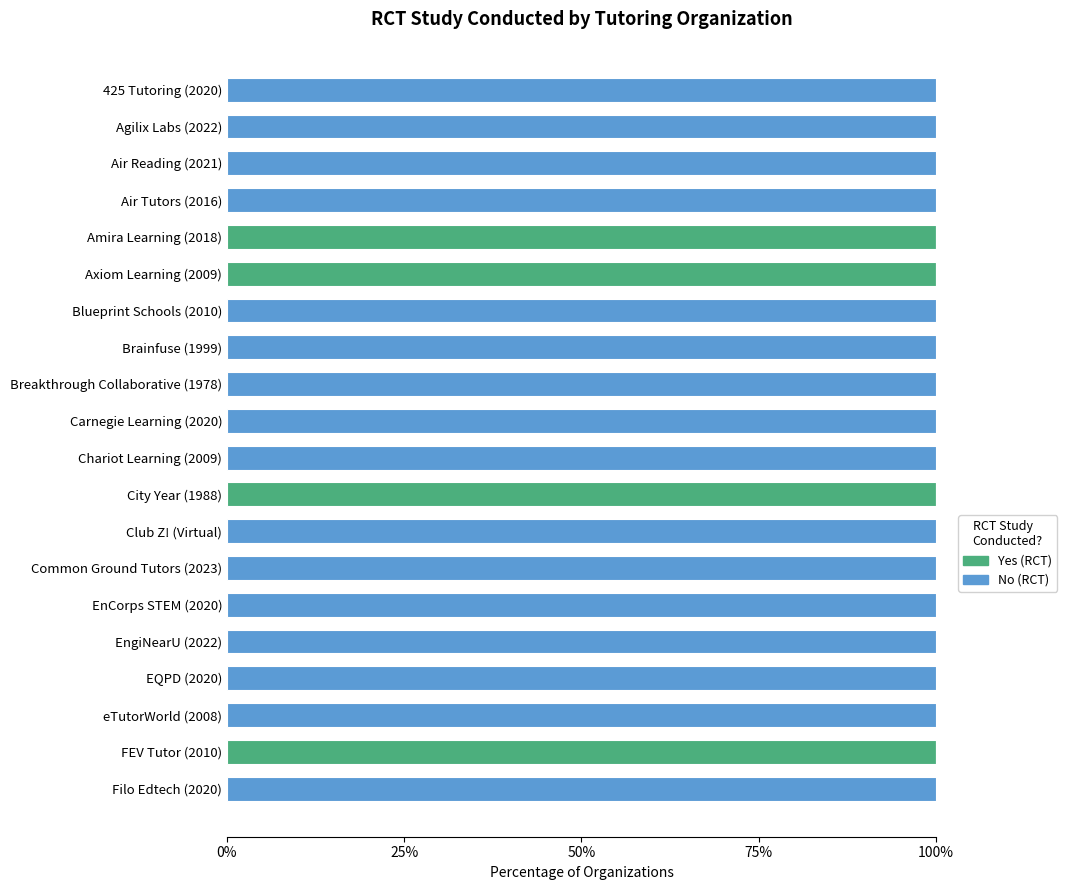

Is it true that Yes (RCT) equals 0 at Carnegie Learning (2020)?

True